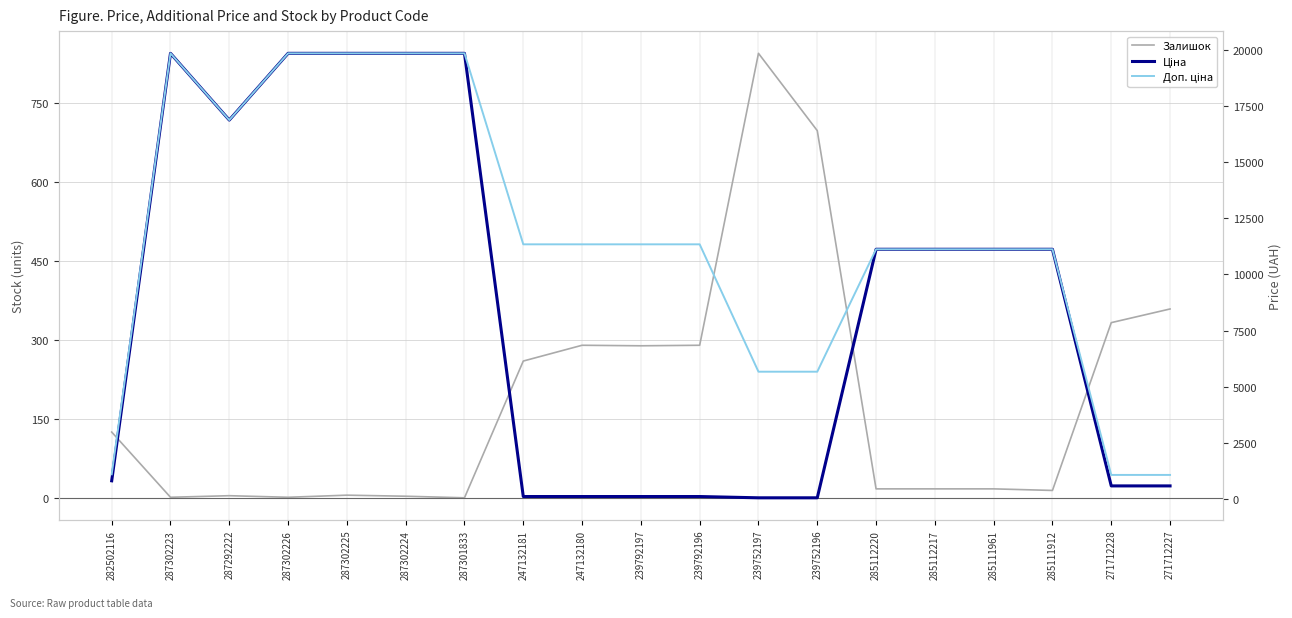

Which series has the largest range (max minus min)?

Ціна